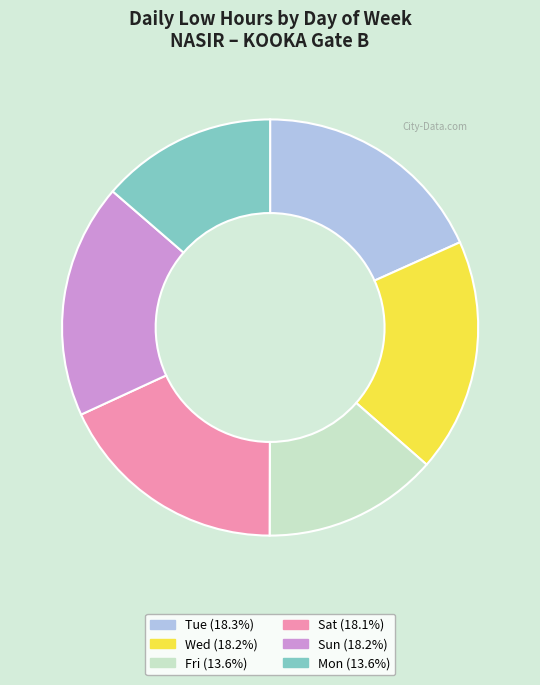

Is there any slice that represents more than half of the pie?

No